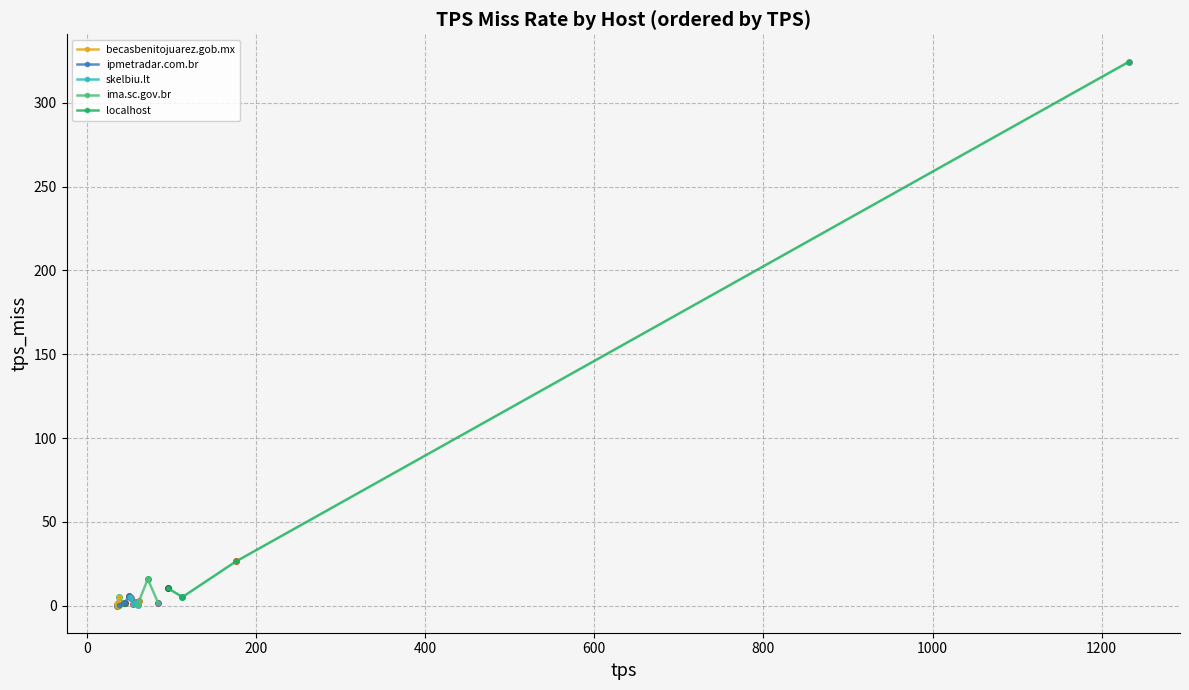

True or false: skelbiu.lt has more than 2 interior local peaks.

False